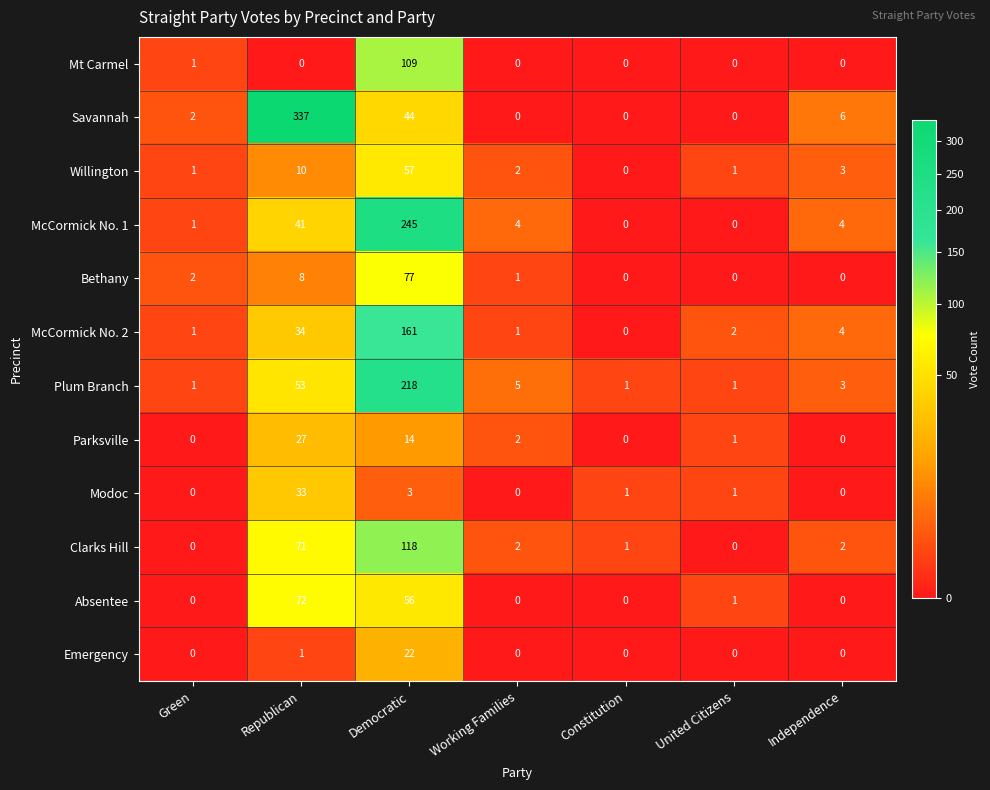

Rank the series by their maximum value, from highest to lowest.

Savannah, McCormick No. 1, Plum Branch, McCormick No. 2, Clarks Hill, Mt Carmel, Bethany, Absentee, Willington, Modoc, Parksville, Emergency